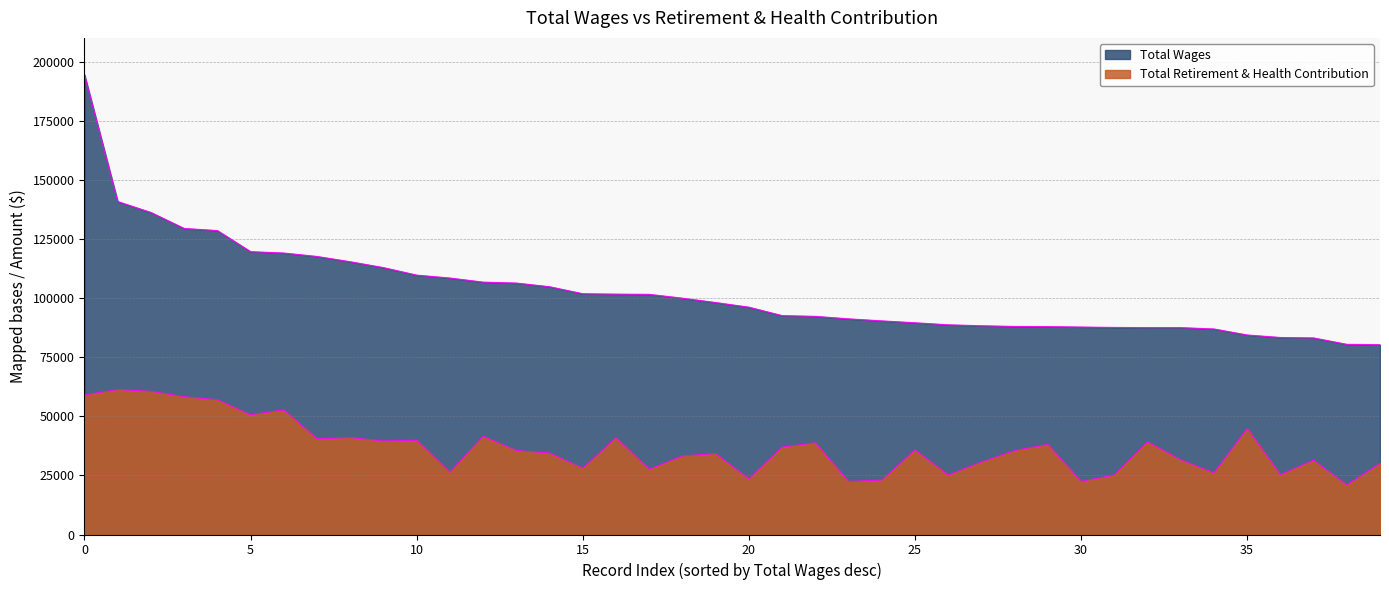

True or false: Total Retirement & Health Contribution has more than 1 interior local peaks.

True